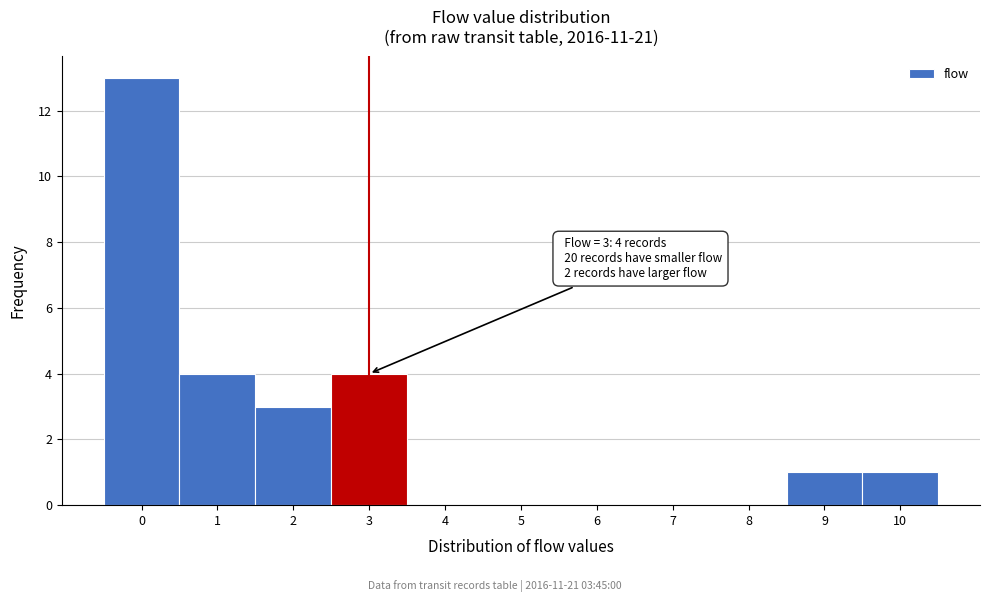

Which range on the x-axis has the tallest bar?

-0.5 to 0.5